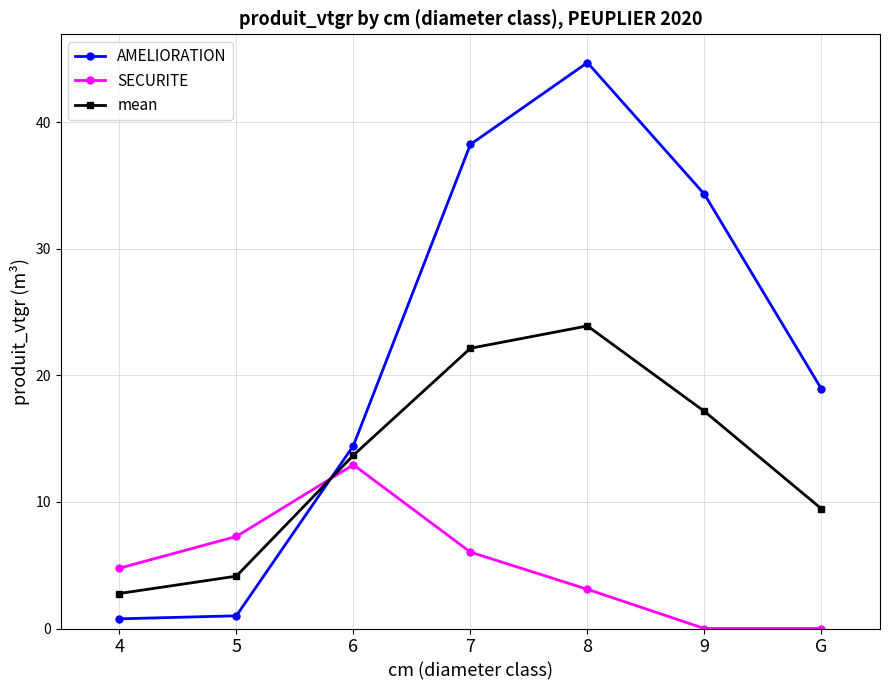

What position from the right is 4?

7